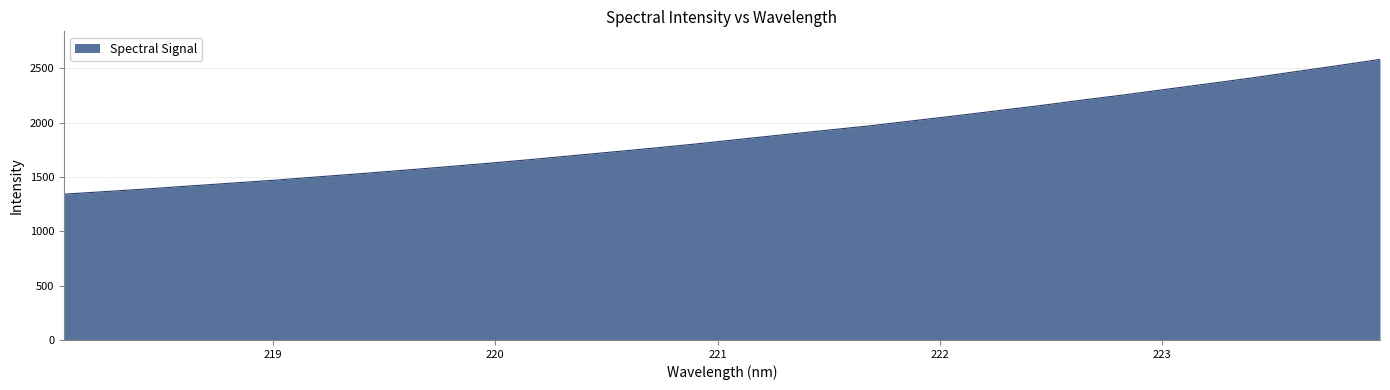

What is the difference between the maximum and minimum values?

1239.8